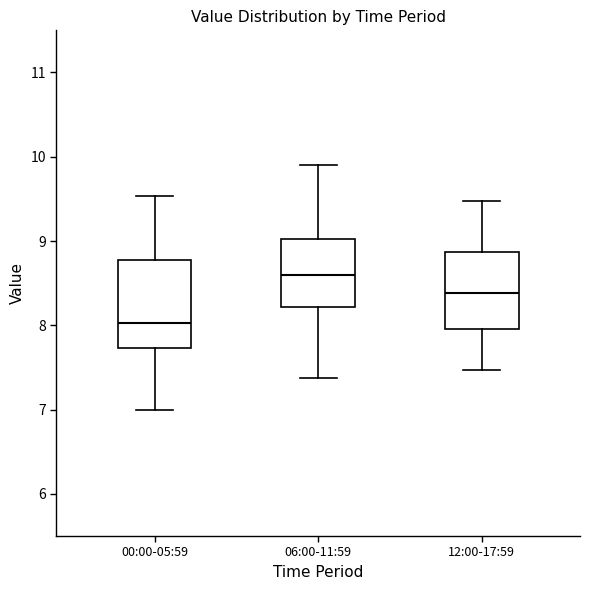

Comparing the boxes themselves (not the whiskers), which one is the tallest?

00:00-05:59